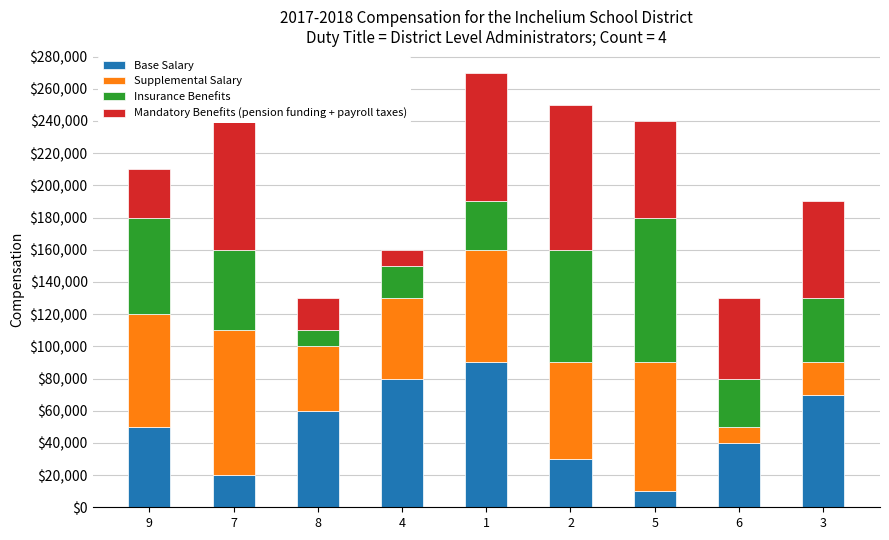

What is the highest value of the Base Salary series?

90000